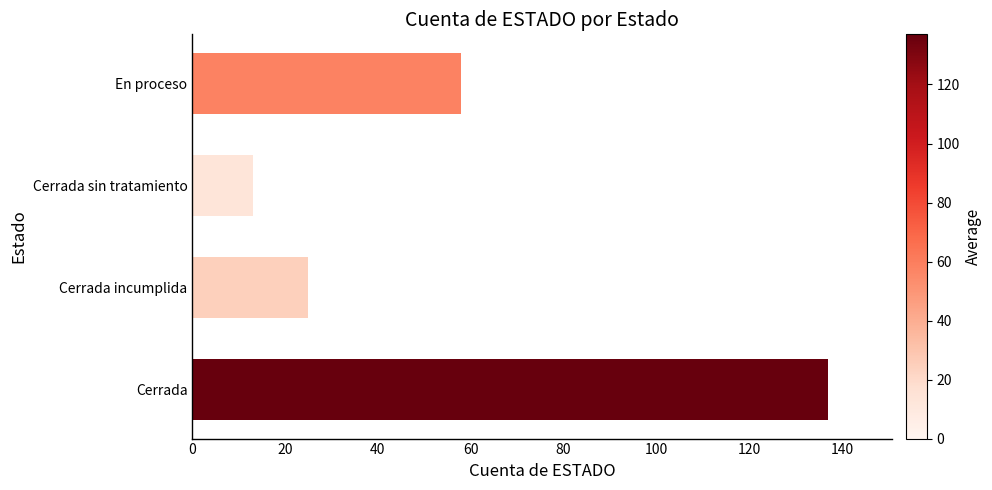

Reading top to bottom, transcribe all the data shown in this chart.

58	13	25	137